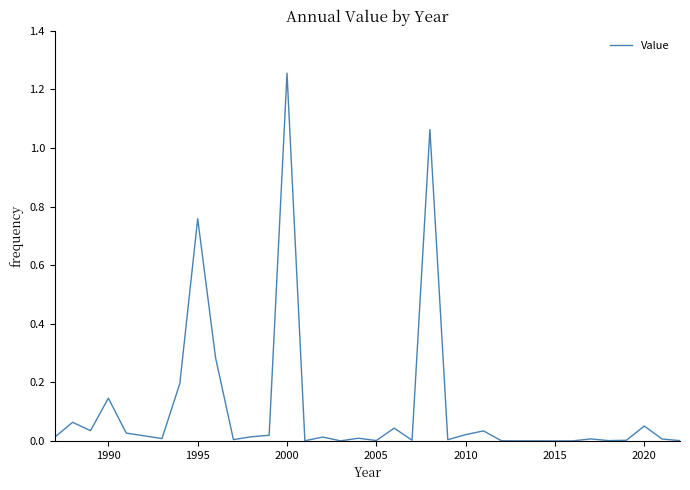

What is the sum of all values?

4.1